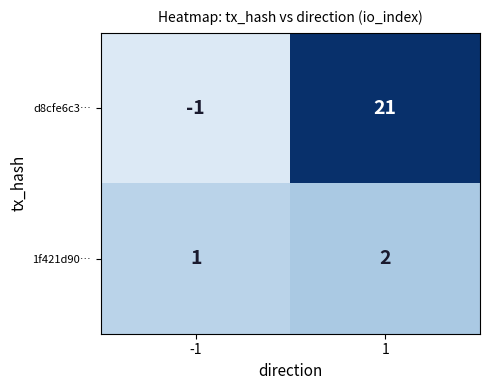

Which series has the widest spread of values?

d8cfe6c3…